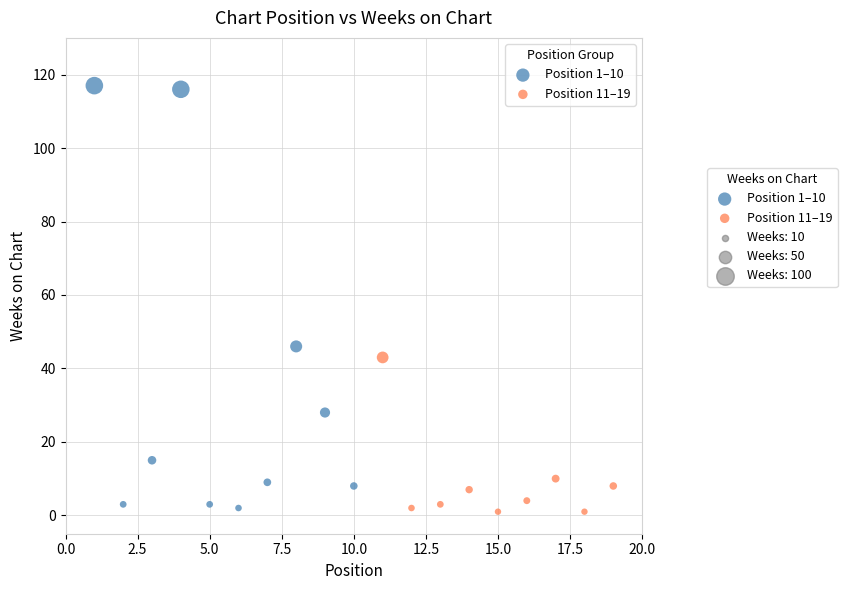

Which series has the largest Y range (max minus min)?

Position 1–10